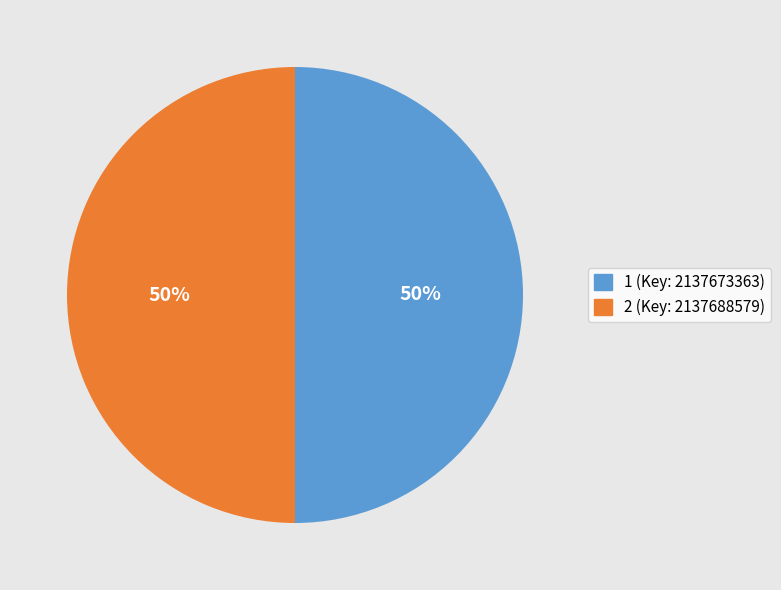

To the nearest percent, what is the average slice percentage?

50%